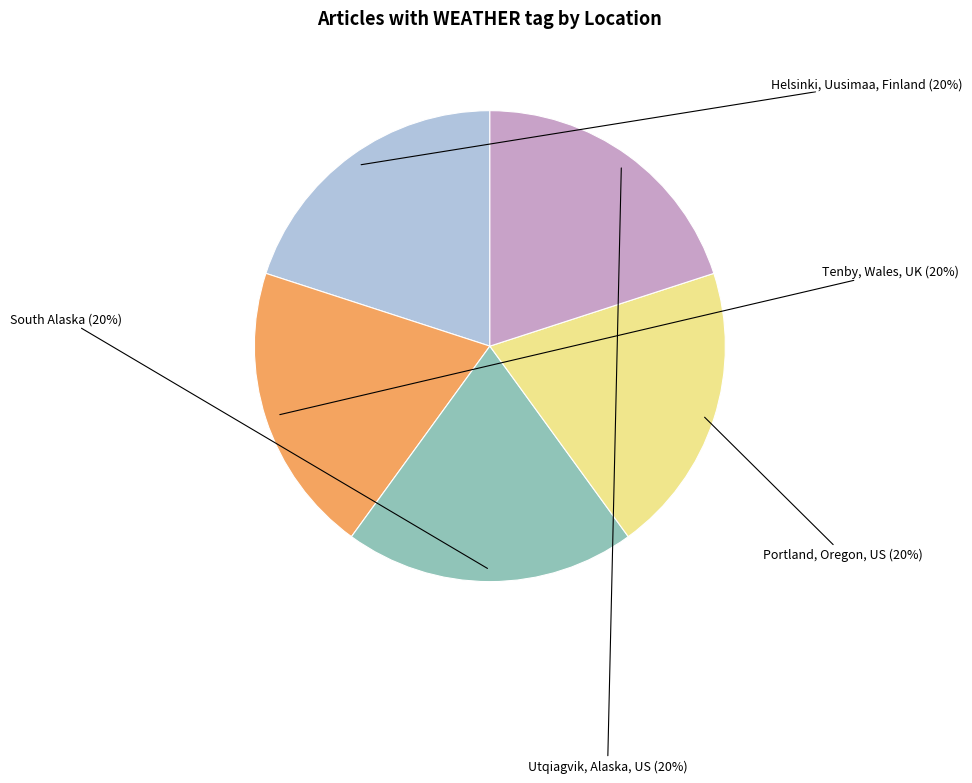

To the nearest percent, what is the average slice percentage?

20%